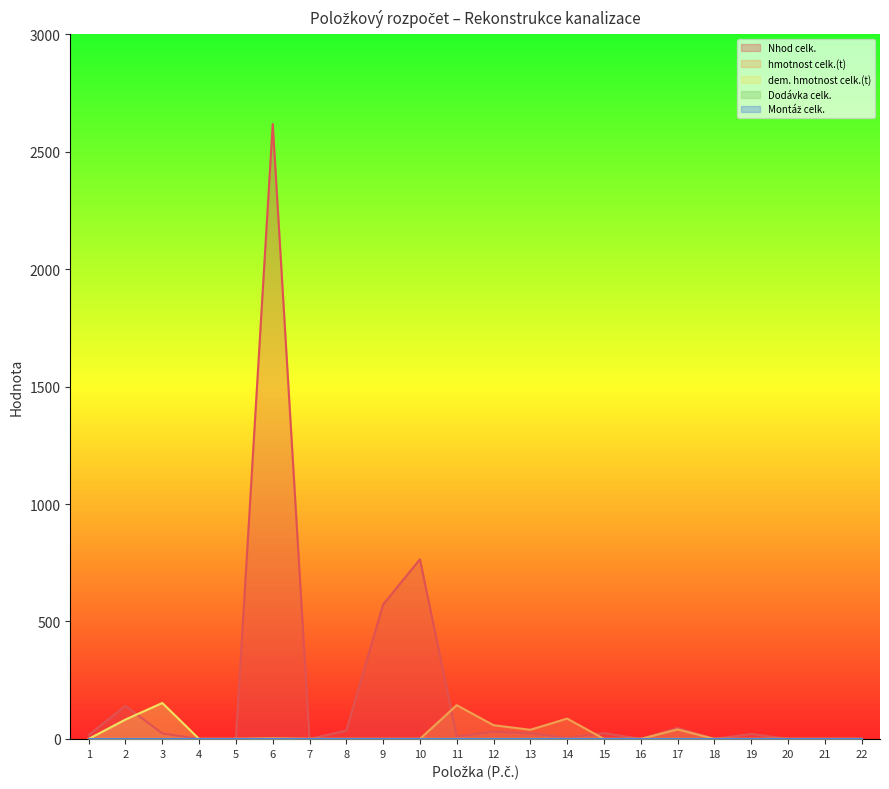

Which series ends up on top after the final intersection of dem. hmotnost celk.(t) and Nhod celk.?

dem. hmotnost celk.(t)